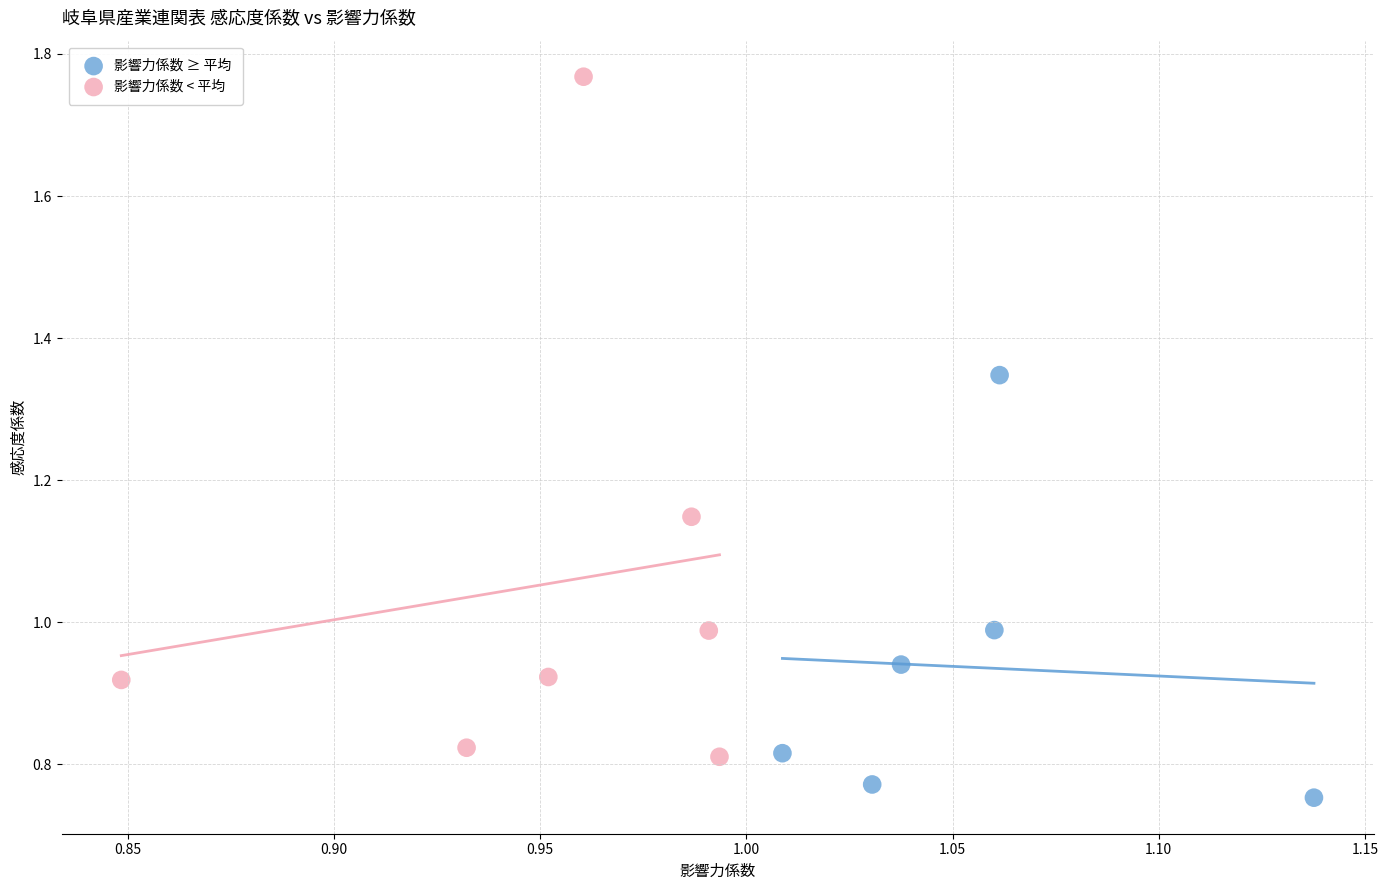

Which series has the widest spread of Y values?

影響力係数 < 平均